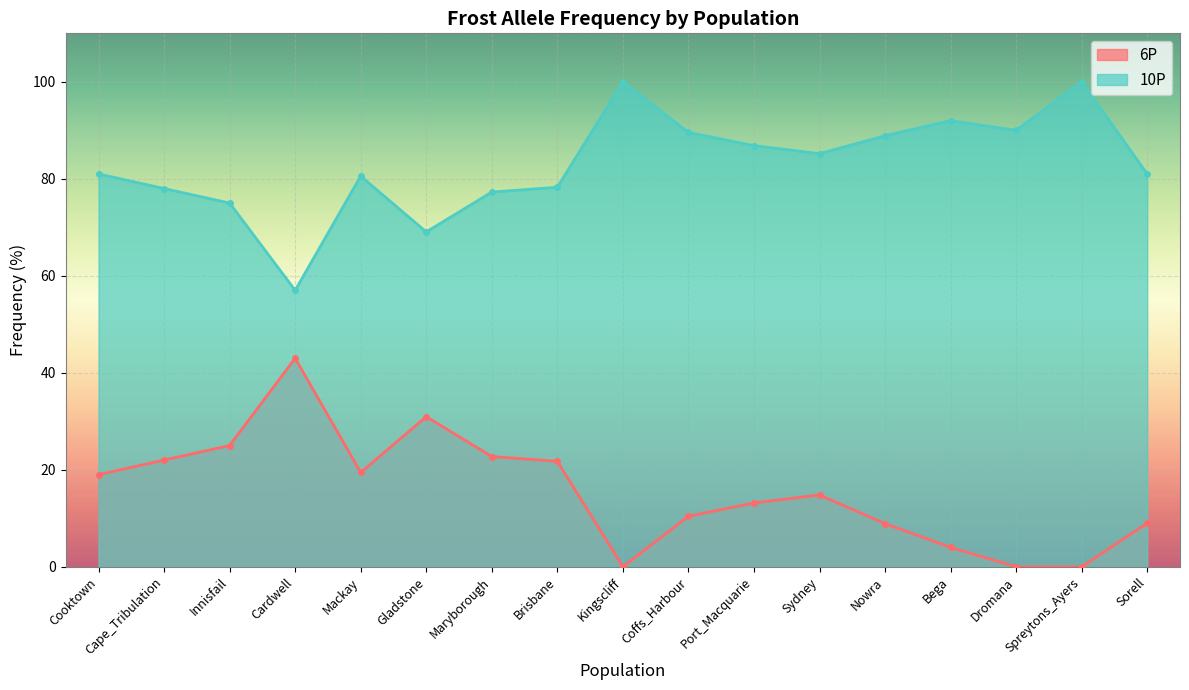

Which label corresponds to the smallest value in the chart?

Kingscliff